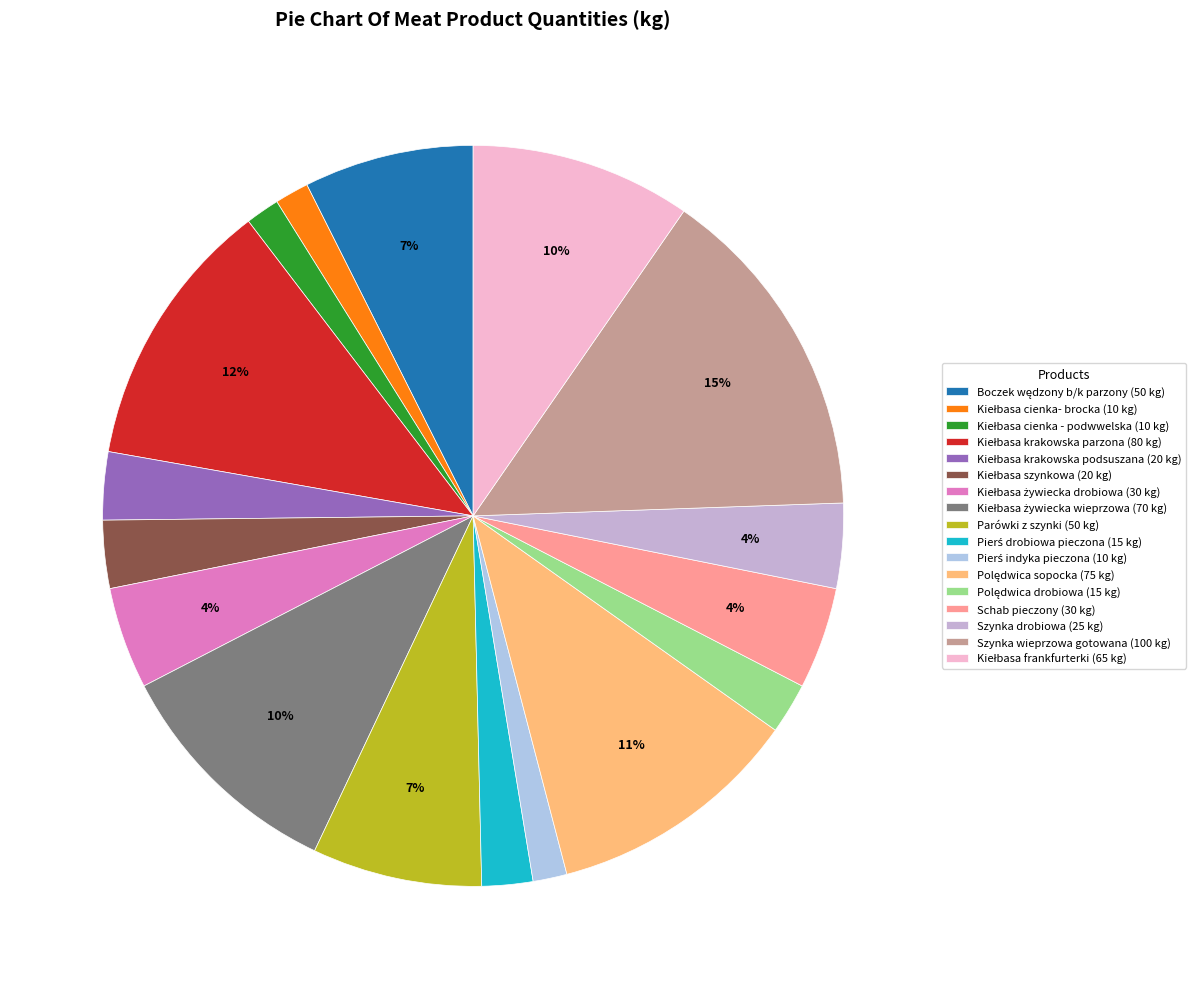

Rank the categories by value from lowest to highest.

Kiełbasa cienka- brocka, Kiełbasa cienka - podwwelska, Pierś indyka pieczona, Pierś drobiowa pieczona, Polędwica drobiowa, Kiełbasa krakowska podsuszana, Kiełbasa szynkowa, Szynka drobiowa, Kiełbasa żywiecka drobiowa, Schab pieczony, Boczek wędzony b/k parzony, Parówki z szynki, Kiełbasa frankfurterki, Kiełbasa żywiecka wieprzowa, Polędwica sopocka, Kiełbasa krakowska parzona, Szynka wieprzowa gotowana